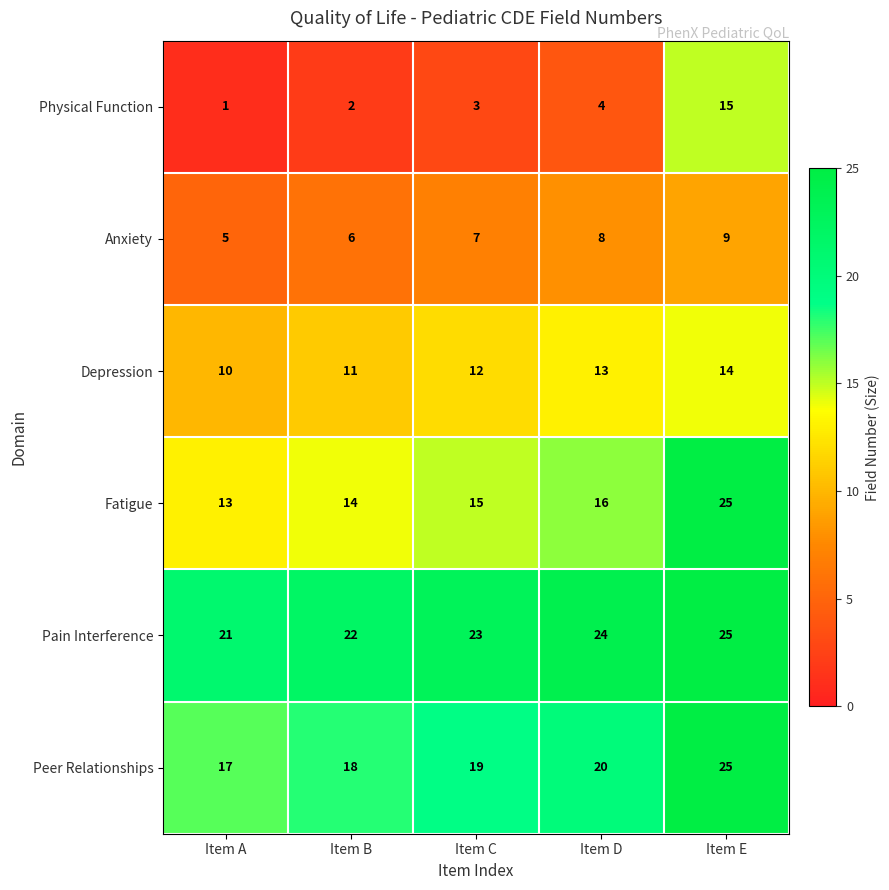

Which series has the largest total across all categories?

Pain Interference